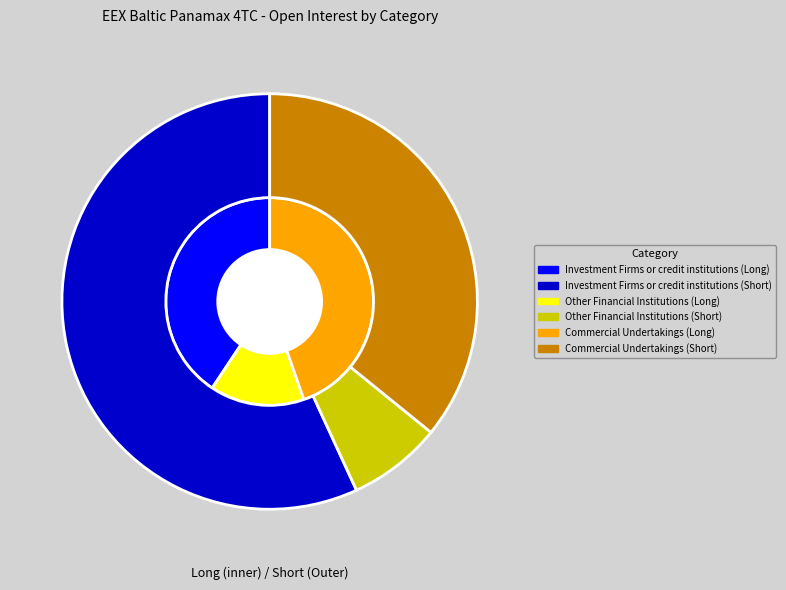

Which category has the biggest portion of the pie?

Investment Firms or credit institutions